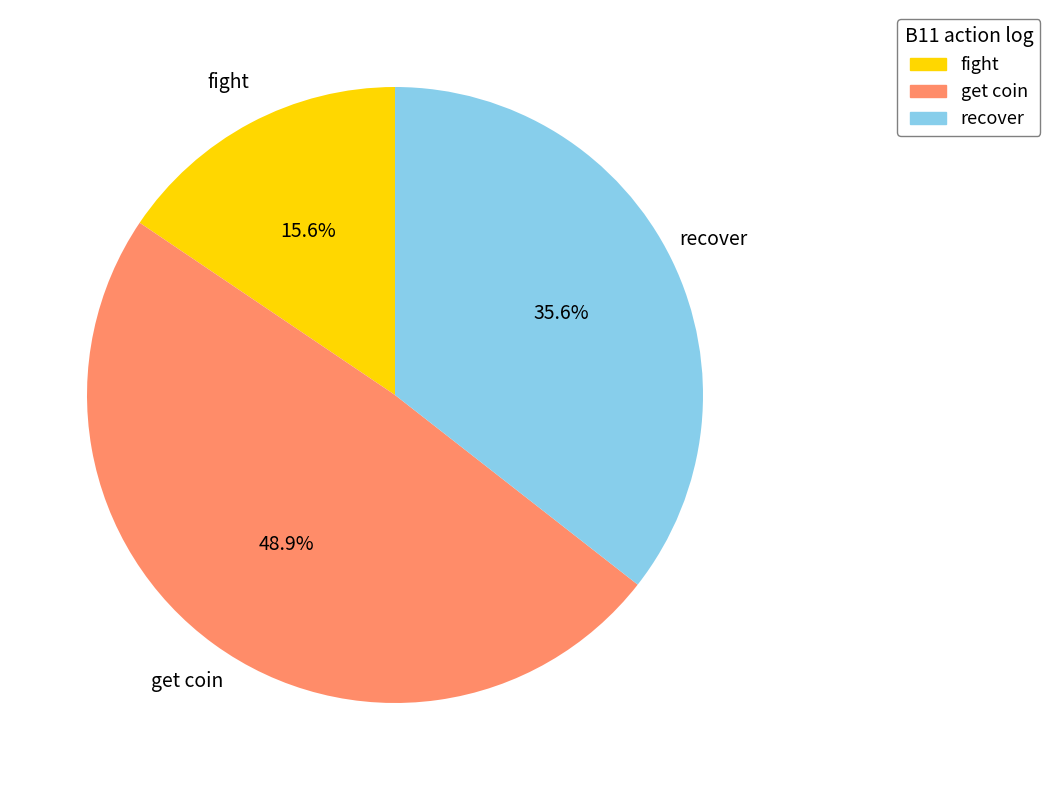

Does any single category account for the majority?

No